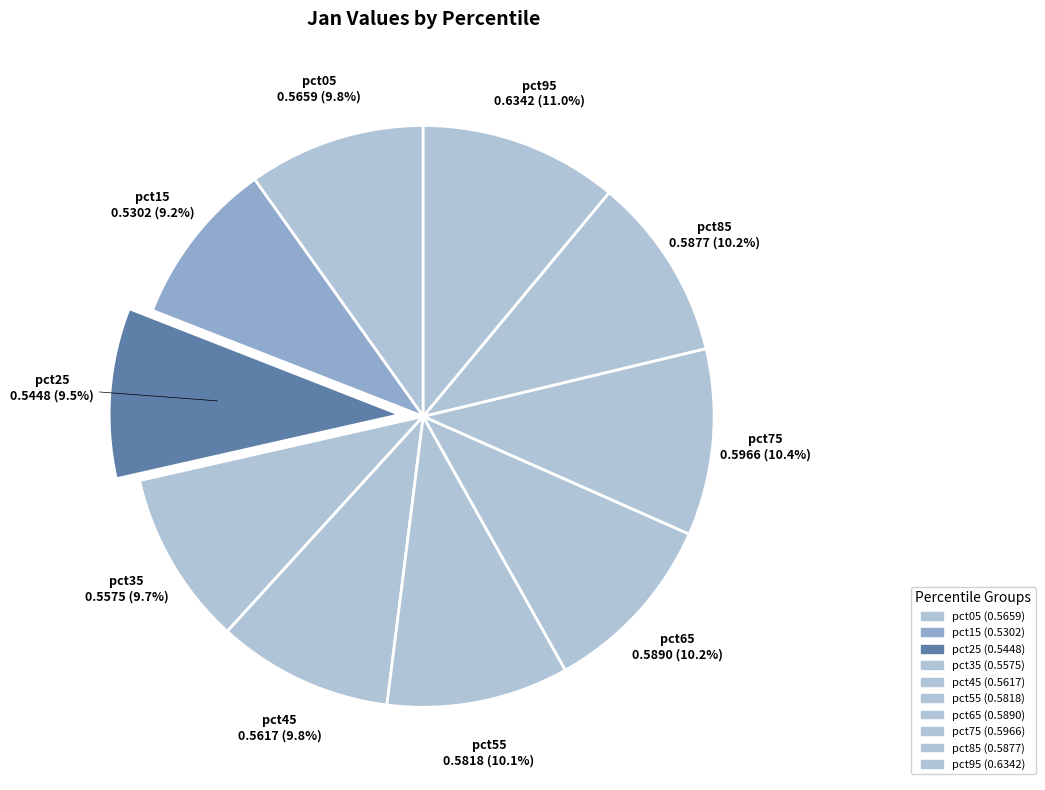

Combined, do pct65 and pct85 account for over 50%?

No